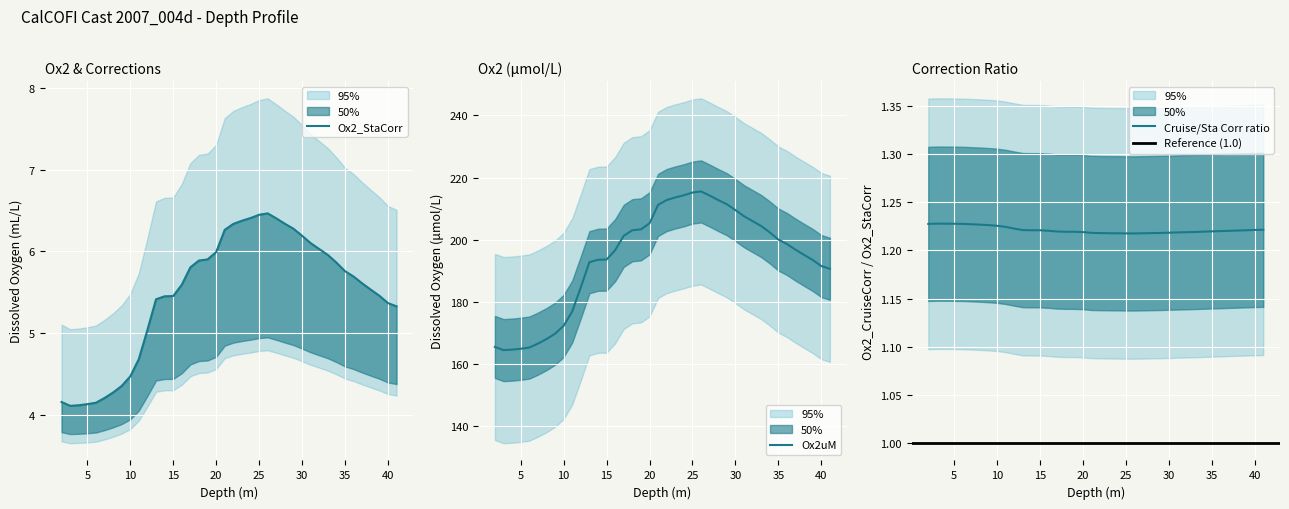

Reading left to right, list all the values displayed in this chart.

Ox2: 2=4.2	3=4.1	4=4.1	5=4.1	6=4.1	7=4.2	8=4.3	9=4.4	10=4.5	11=4.7	12=5.0	13=5.4	14=5.5	15=5.5	16=5.6	17=5.8	18=5.9	19=5.9	20=6.0	21=6.3	22=6.3	23=6.4	24=6.4	25=6.4	26=6.5	27=6.4	28=6.3	29=6.3	30=6.2	31=6.1	32=6.0	33=6.0	34=5.9	35=5.8	36=5.7	37=5.6	38=5.5	39=5.5	40=5.4	41=5.3
Ox2_CruiseCorr: 2=165.4	3=164.4	4=164.5	5=164.8	6=165.2	7=166.5	8=167.9	9=169.7	10=172.2	11=176.9	12=184.6	13=192.7	14=193.5	15=193.6	16=196.6	17=201.2	18=203.0	19=203.3	20=205.3	21=211.2	22=212.8	23=213.6	24=214.3	25=215.2	26=215.5	27=214.2	28=212.7	29=211.4	30=209.5	31=207.5	32=206.0	33=204.4	34=202.3	35=200.0	36=198.6	37=196.8	38=195.1	39=193.4	40=191.5	41=190.6
Ox2_StaCorr: 2=1.2	3=1.2	4=1.2	5=1.2	6=1.2	7=1.2	8=1.2	9=1.2	10=1.2	11=1.2	12=1.2	13=1.2	14=1.2	15=1.2	16=1.2	17=1.2	18=1.2	19=1.2	20=1.2	21=1.2	22=1.2	23=1.2	24=1.2	25=1.2	26=1.2	27=1.2	28=1.2	29=1.2	30=1.2	31=1.2	32=1.2	33=1.2	34=1.2	35=1.2	36=1.2	37=1.2	38=1.2	39=1.2	40=1.2	41=1.2